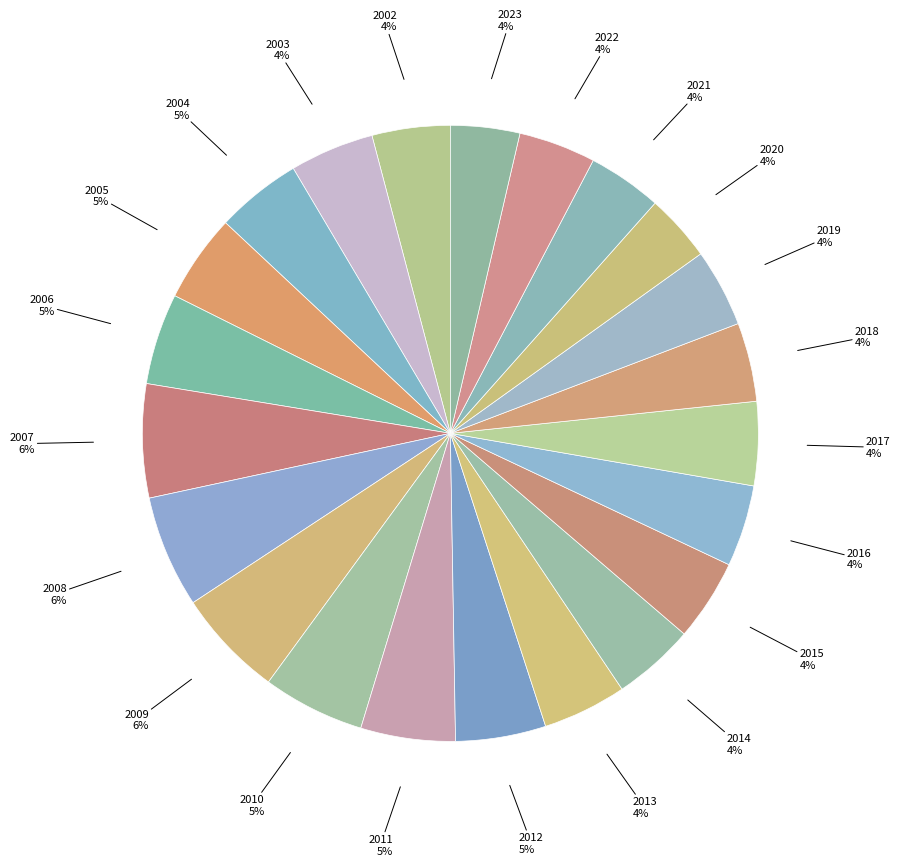

Count the number of slices in the pie.

22